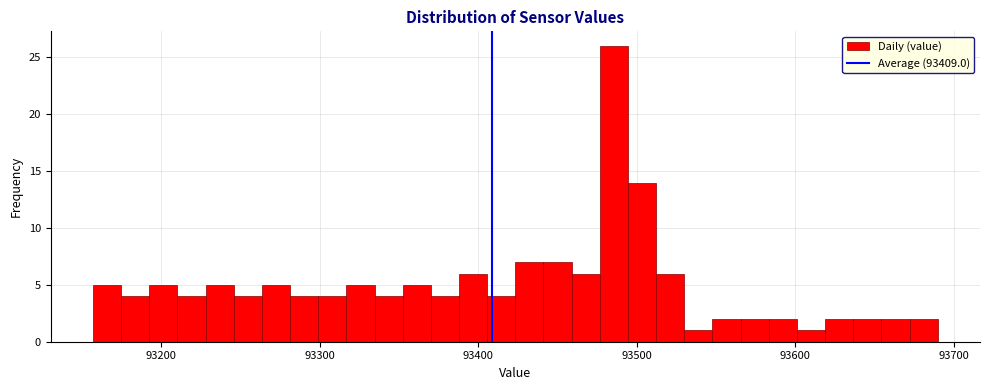

Read against the x-axis, roughly where is the centre of the tallest bar?

93490